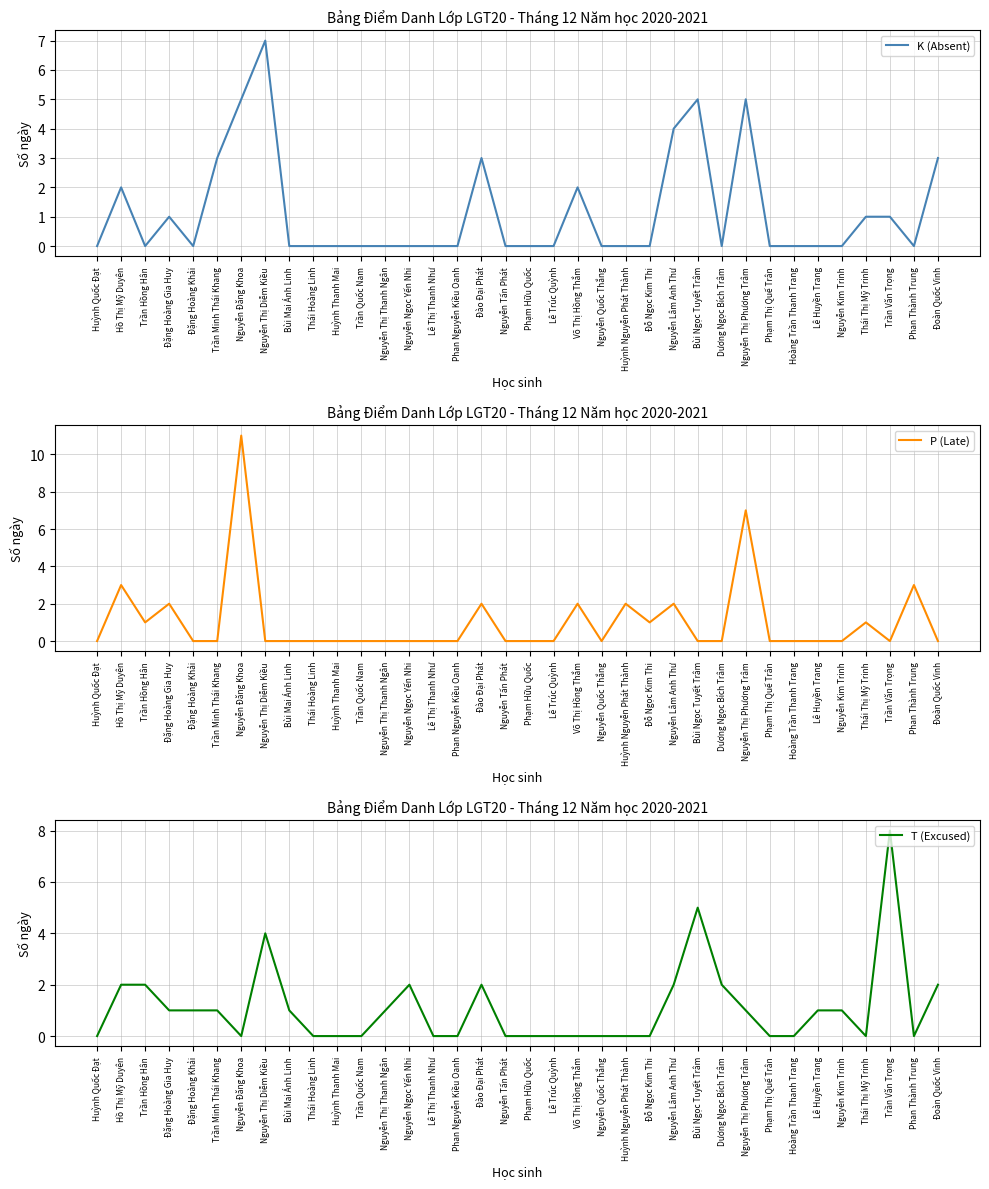

Which series has the largest total across all categories?

K (Absent)